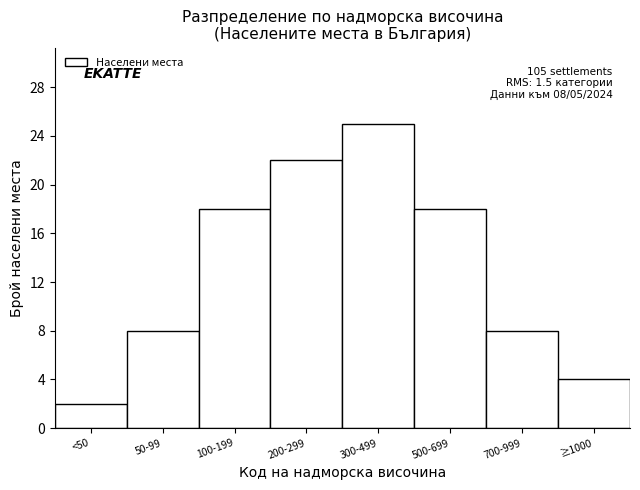

Reading left to right, list all the values displayed in this chart.

2	8	18	22	25	18	8	4